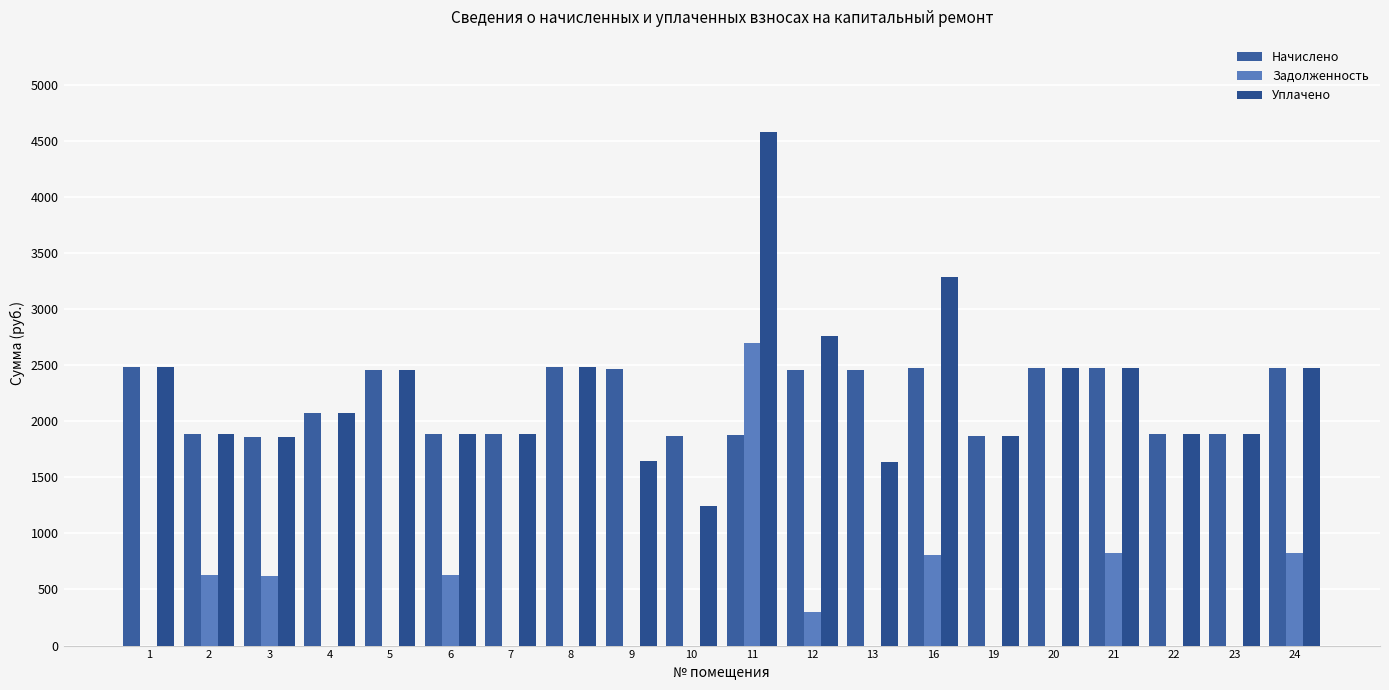

How many values in the Уплачено series exceed 2071?

10